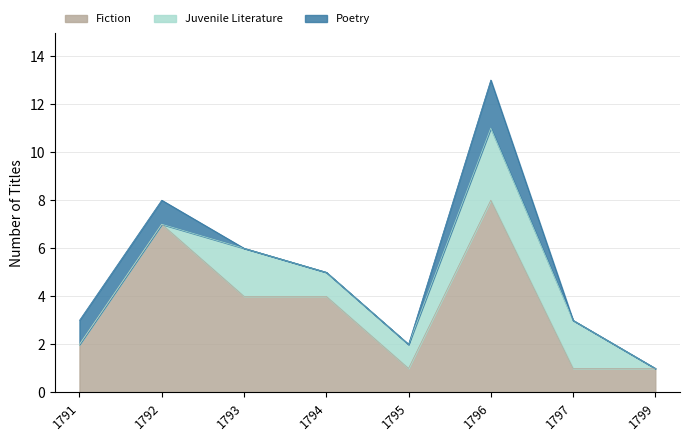

Is the value of Poetry at 1796 greater than the value of Juvenile Literature at 1793?

No